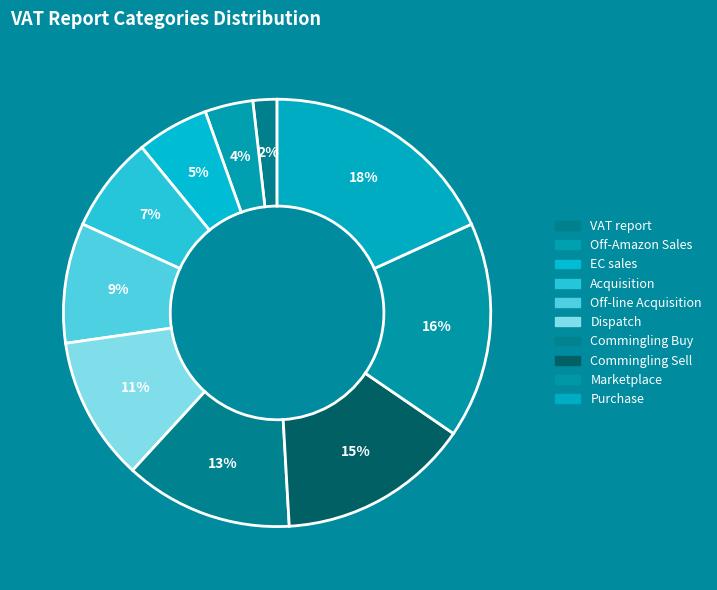

How many slices are in this pie chart?

10